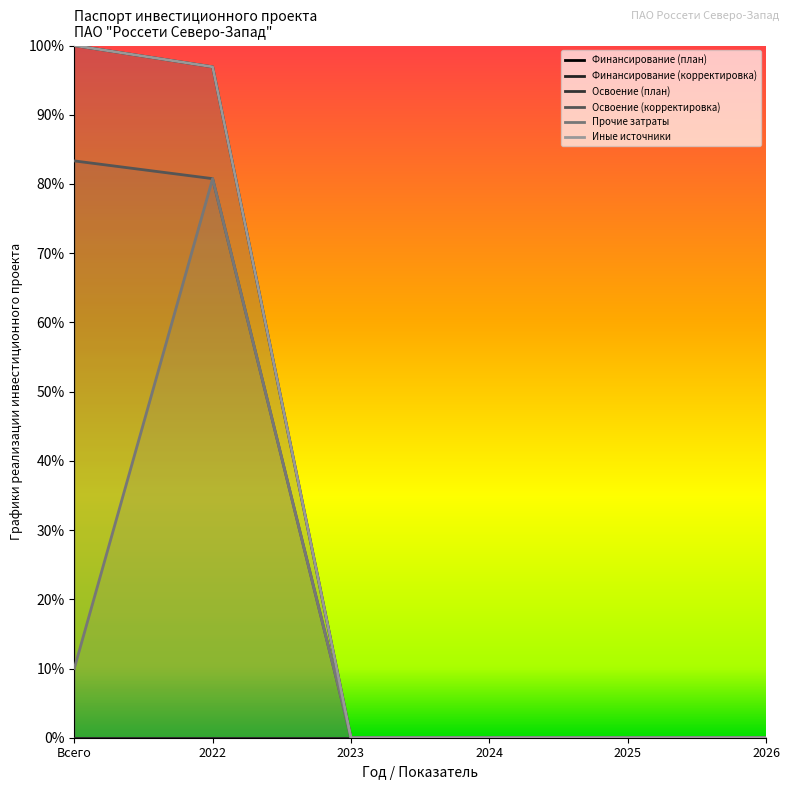

What is the average value of the Иные источники series?

0.3